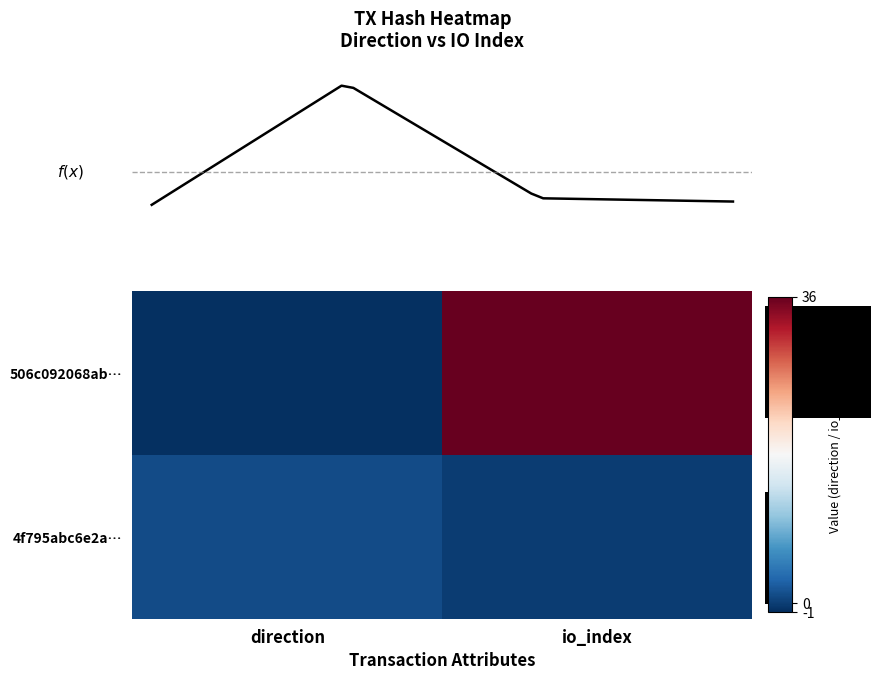

The value of 506c092068ab0eee29bd50e1f574e1265dc2cdf at 0 is -1. True or false?

True